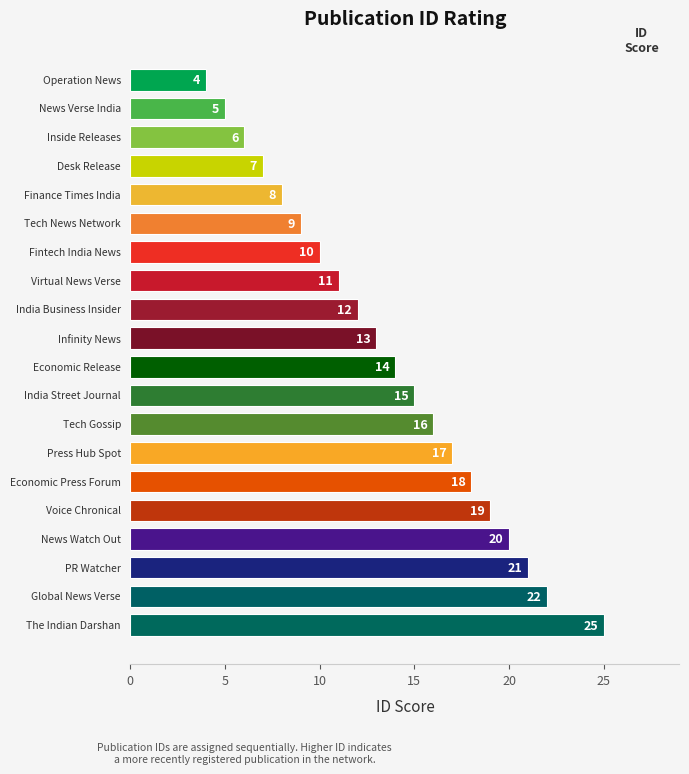

Which category has the lowest value across all series?

Operation News